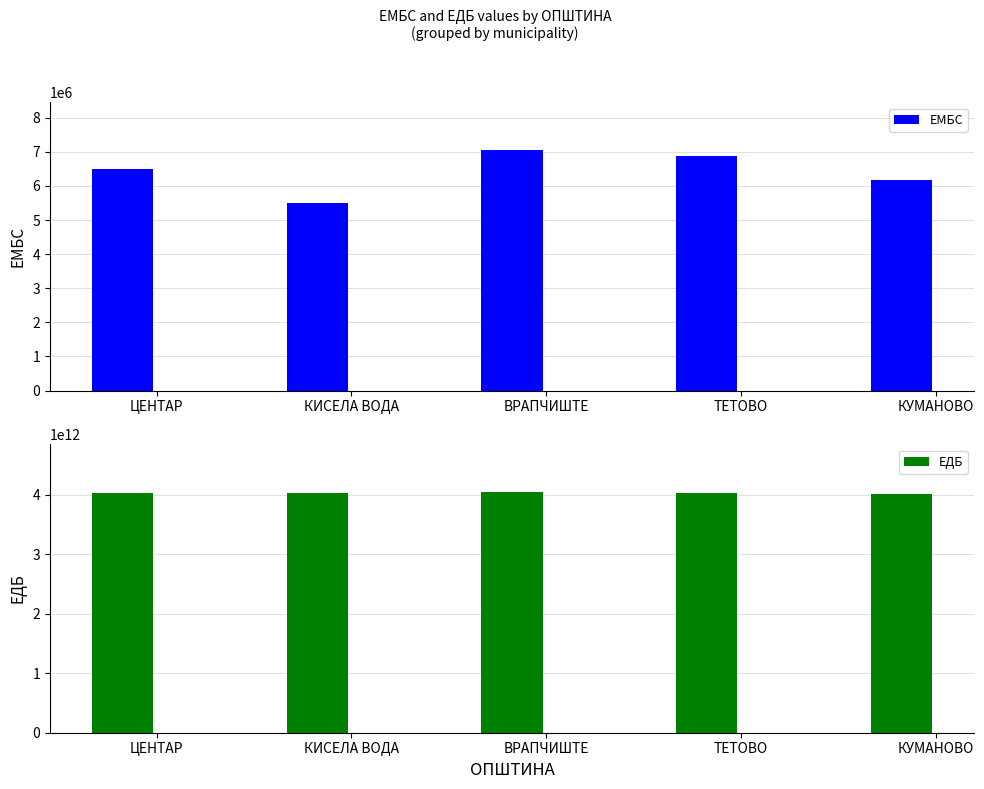

Which series has the widest spread of values?

ЕДБ